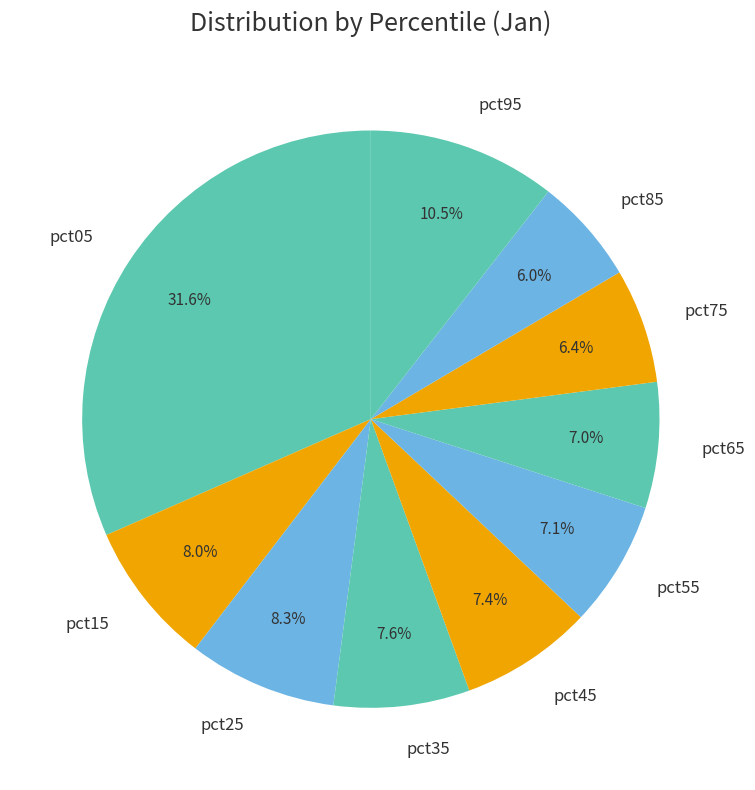

How many segments does this pie chart have?

10